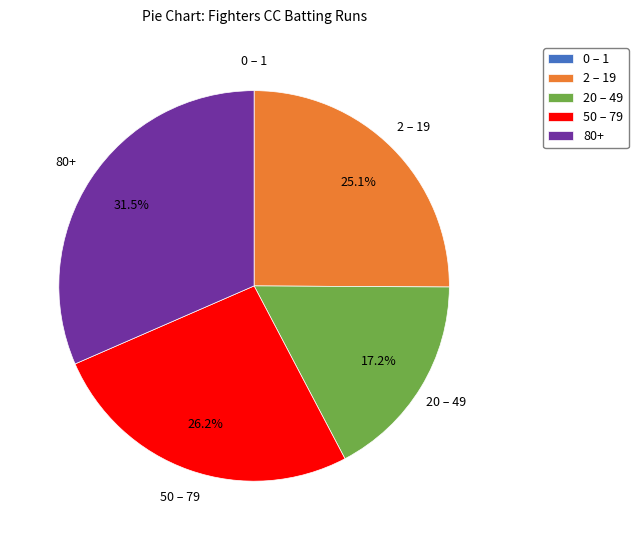

What portion of the pie excludes 20 – 49?

82.8%